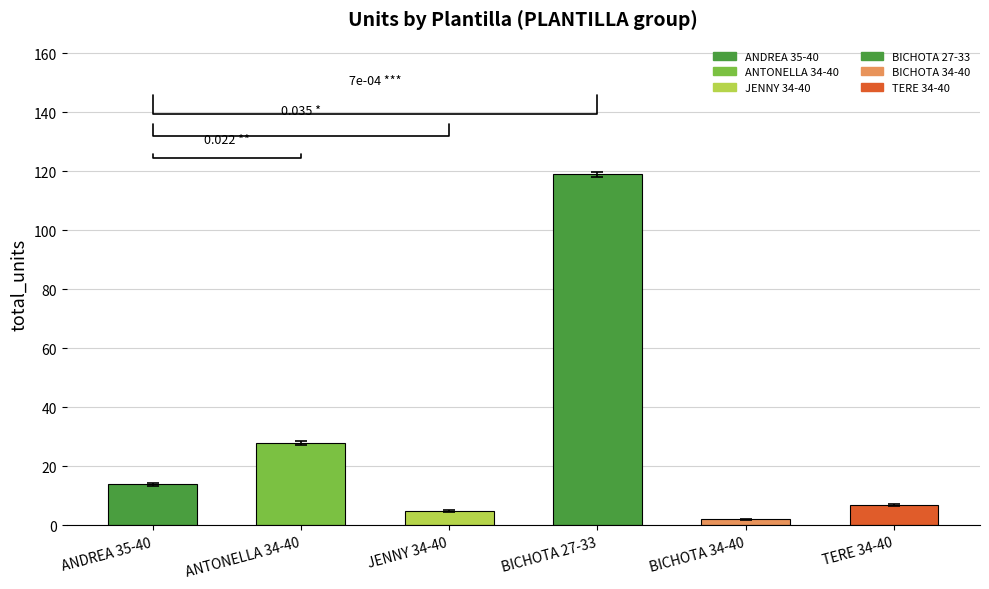

The chart shows a value of 14.5 at ANDREA 35-40. True or false?

True